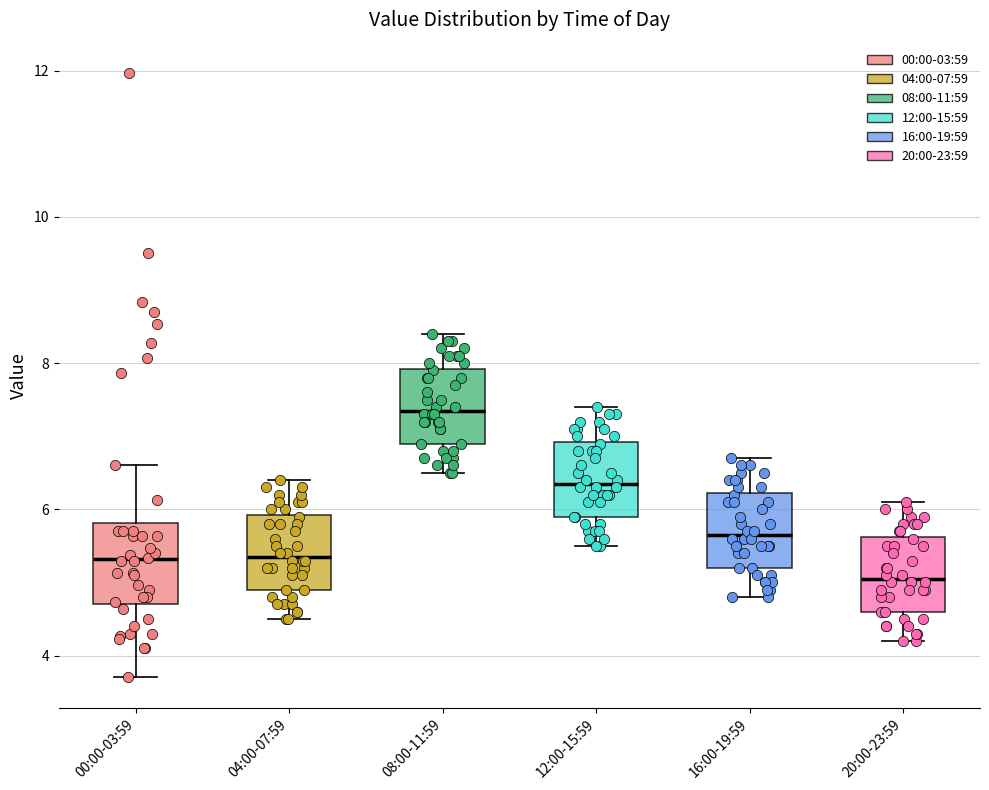

Where does the upper whisker of the box for 12:00-15:59 end on the y-axis? The values are not printed on the chart, so give them approximately, as read against the axis.

7.4